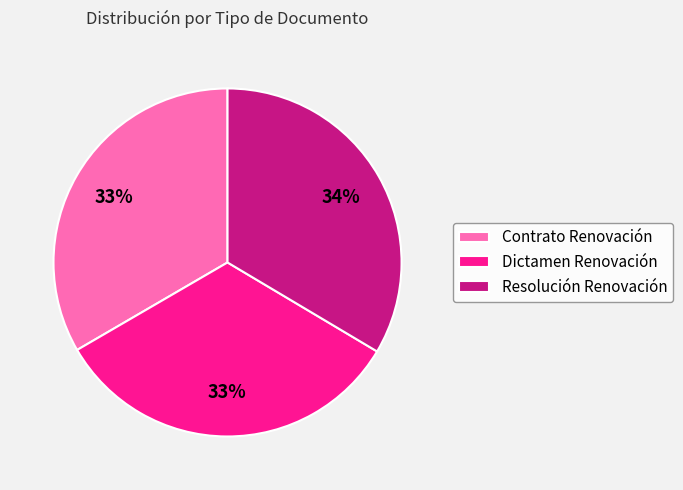

To the nearest percent, what is the combined percentage of Resolución Renovación and Contrato Renovación?

67%